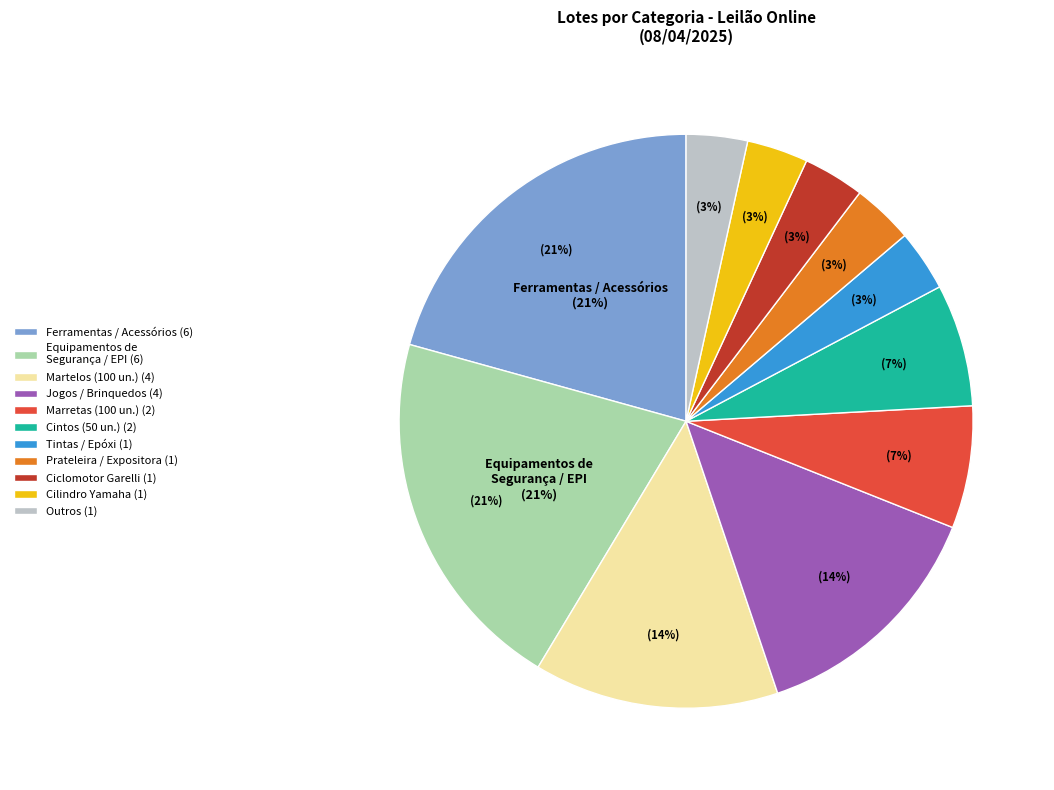

True or false: BRINQUEDOS accounts for 8% of the total.

False